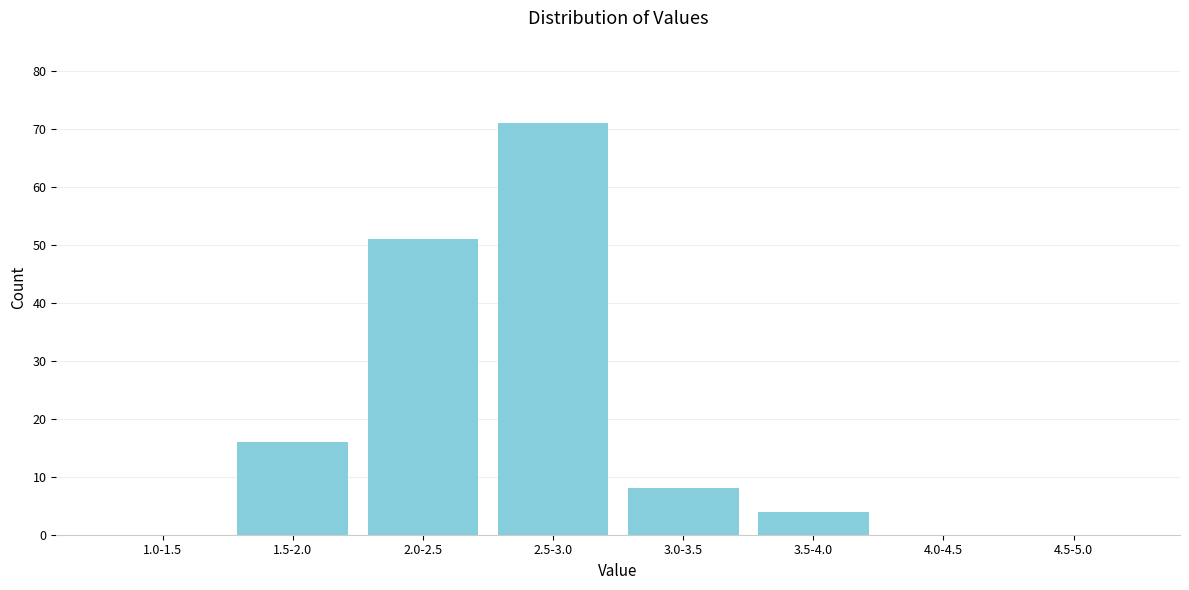

Reading left to right, transcribe all the data shown in this chart.

1.0-1.5=0	1.5-2.0=16	2.0-2.5=51	2.5-3.0=71	3.0-3.5=8	3.5-4.0=4	4.0-4.5=0	4.5-5.0=0